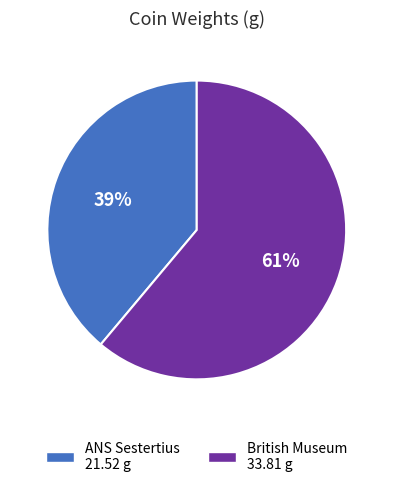

To the nearest percent, what is the average slice percentage?

50%